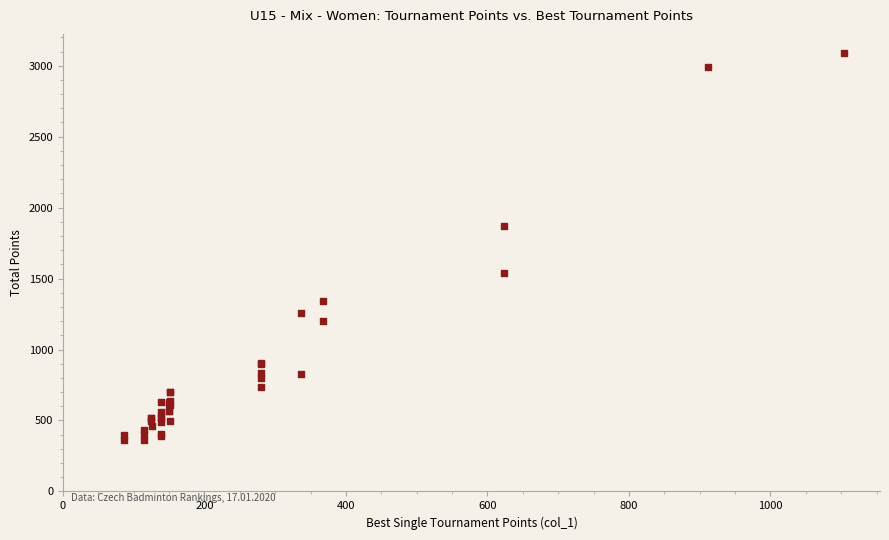

What Y value in the scatter plot is closest to 1725?

1872